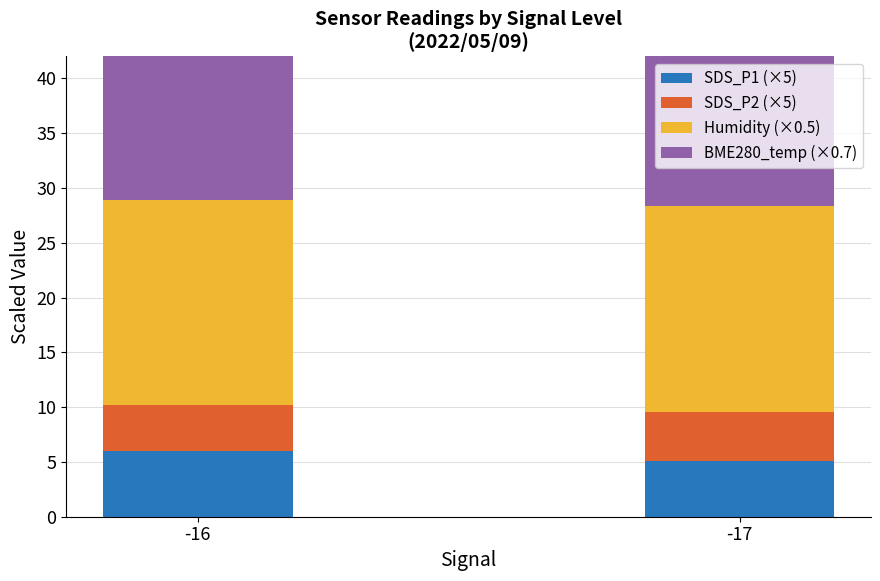

What is the average value of the Humidity (×0.5) series?

18.7